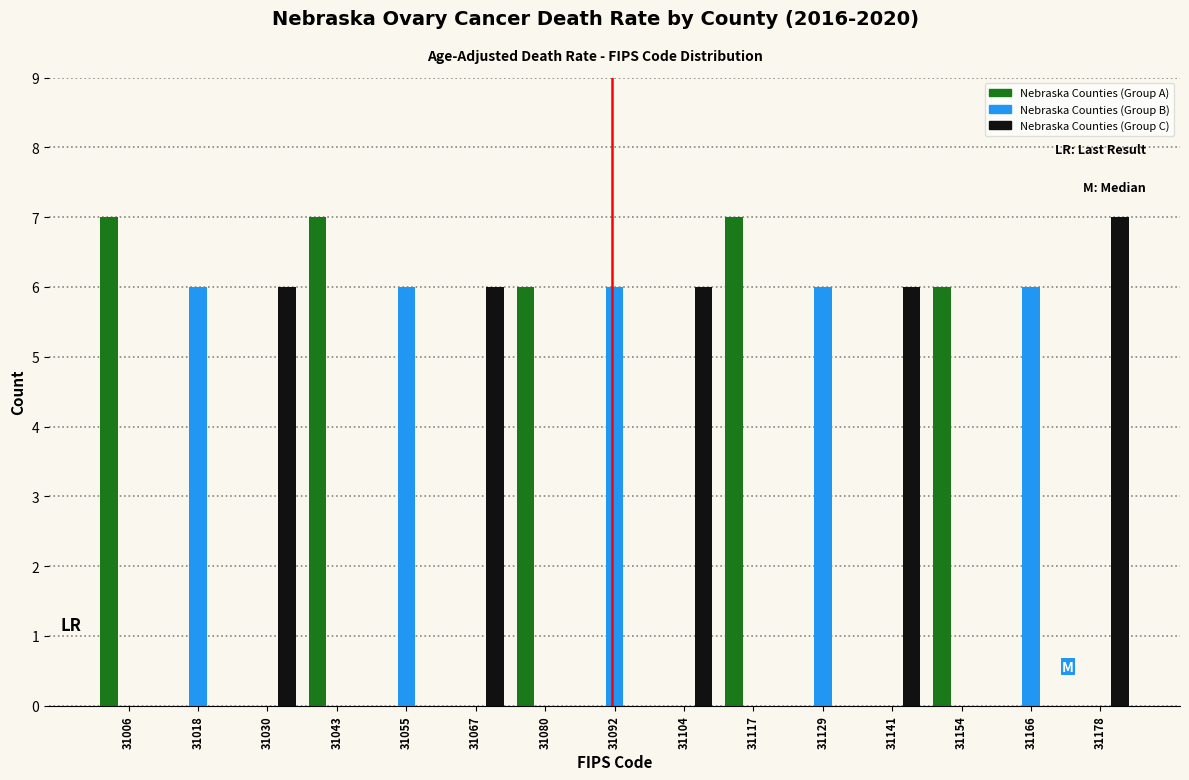

What is the height of the Nebraska Counties (Group A) bar covering 31000 to 31012 on the x-axis? Neither the bar edges nor the heights are printed on the chart, so give them approximately, as read against the axes.

7